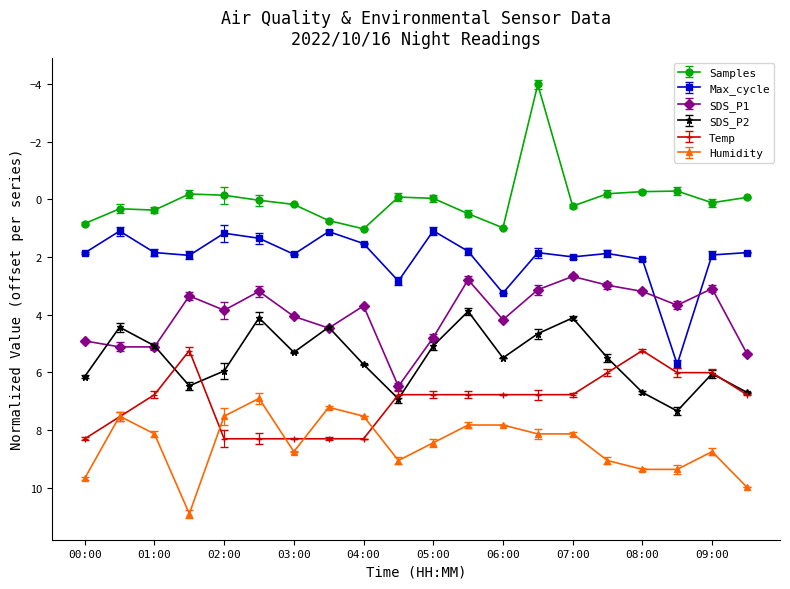

Rank the series by their average value, from highest to lowest.

Humidity, Temp, SDS_P2, SDS_P1, Max_cycle, Samples